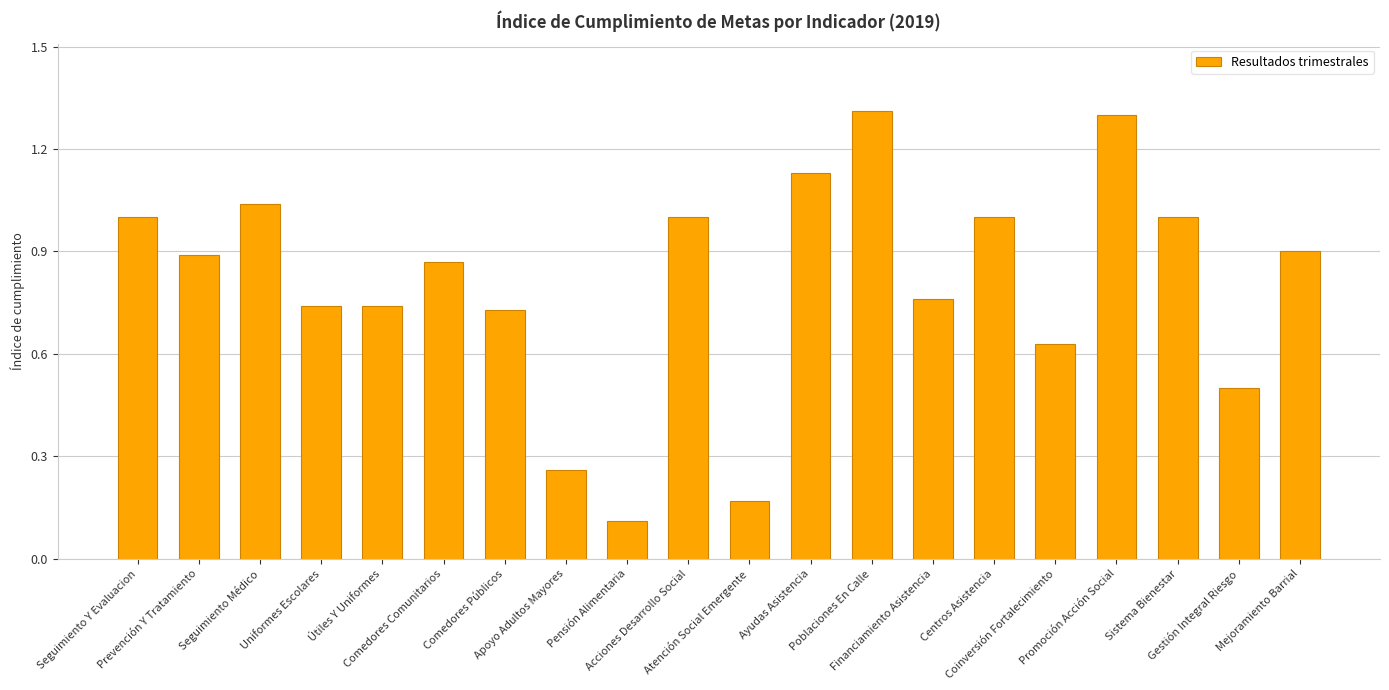

Where is the data nearest to the value 0?

Pensión Alimentaria